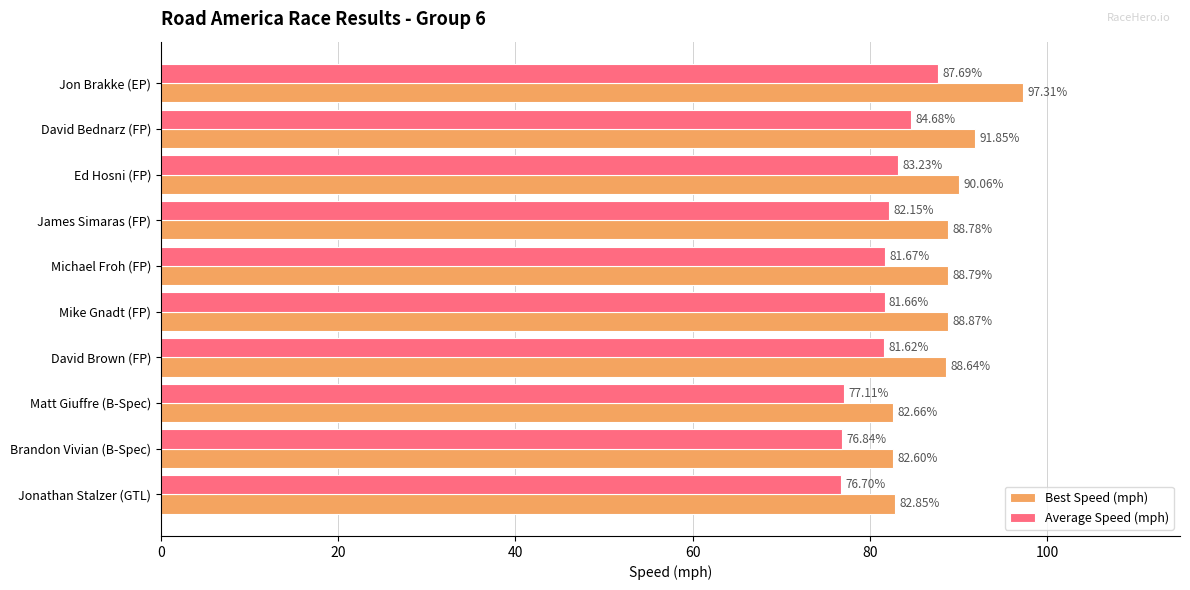

List the labels in order of Average Speed (mph) value, largest first.

Jon Brakke (EP), David Bednarz (FP), Ed Hosni (FP), James Simaras (FP), Michael Froh (FP), Mike Gnadt (FP), David Brown (FP), Matt Giuffre (B-Spec), Brandon Vivian (B-Spec), Jonathan Stalzer (GTL)